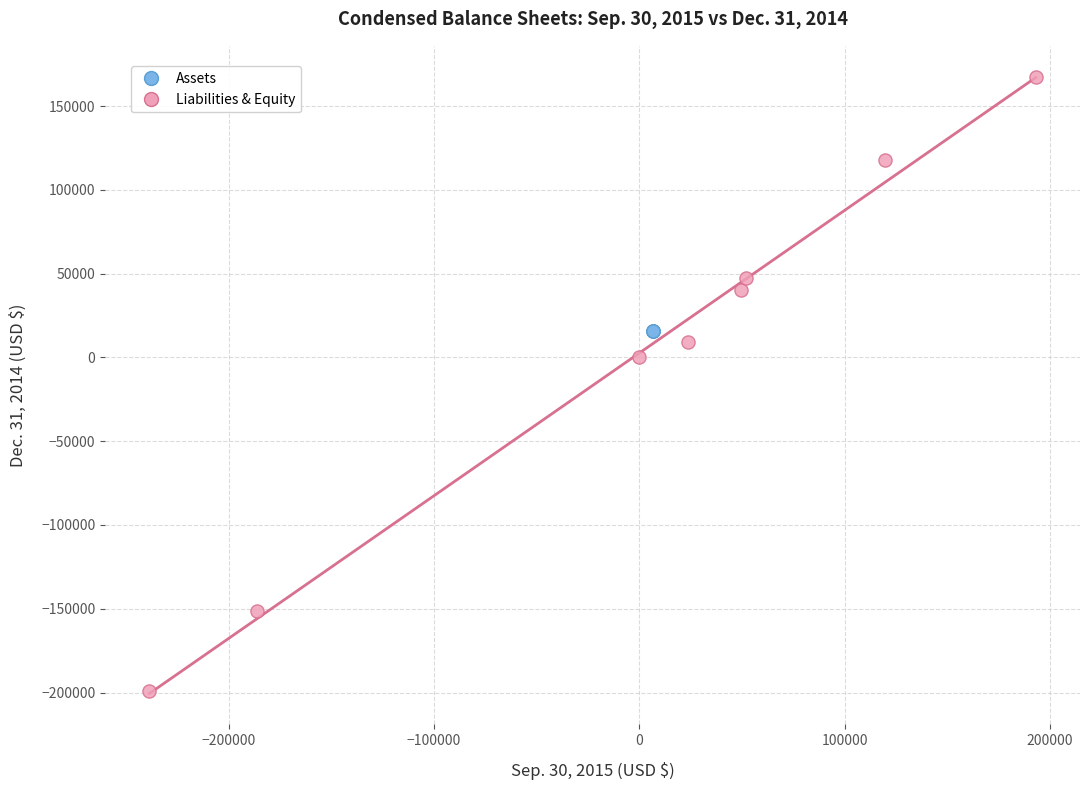

What are all the series names shown in the legend?

Assets, Liabilities & Equity